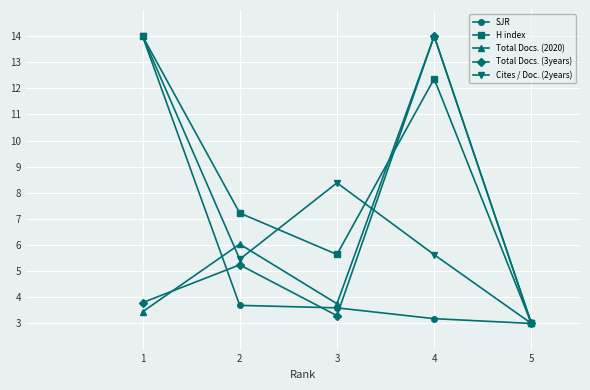

Reading right to left, list all the values displayed in this chart.

SJR: 5=3.0	4=3.2	3=3.6	2=3.7	1=14.0
H index: 5=3.0	4=12.4	3=5.6	2=7.2	1=14.0
Total Docs. (2020): 5=3.0	4=14.0	3=3.8	2=6.0	1=3.4
Total Docs. (3years): 5=3.0	4=14.0	3=3.3	2=5.2	1=3.8
Cites / Doc. (2years): 5=3.0	4=5.6	3=8.4	2=5.5	1=14.0